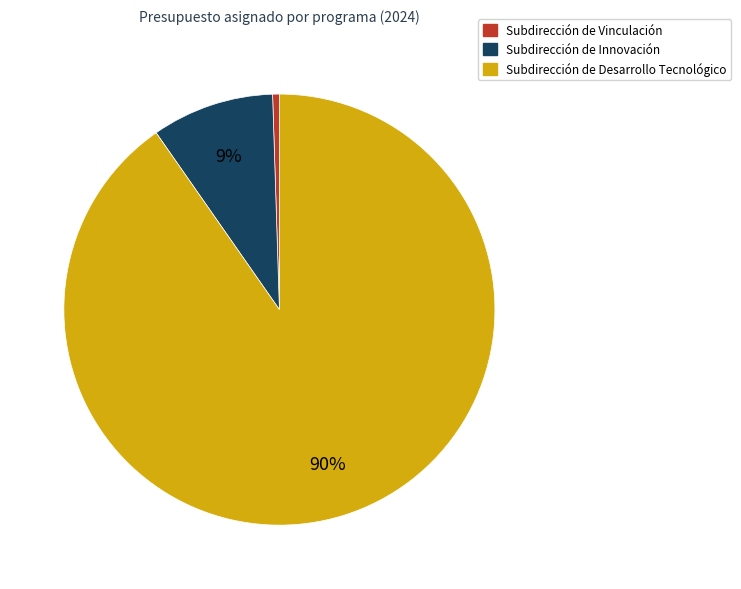

Is there a majority slice in this chart?

Yes